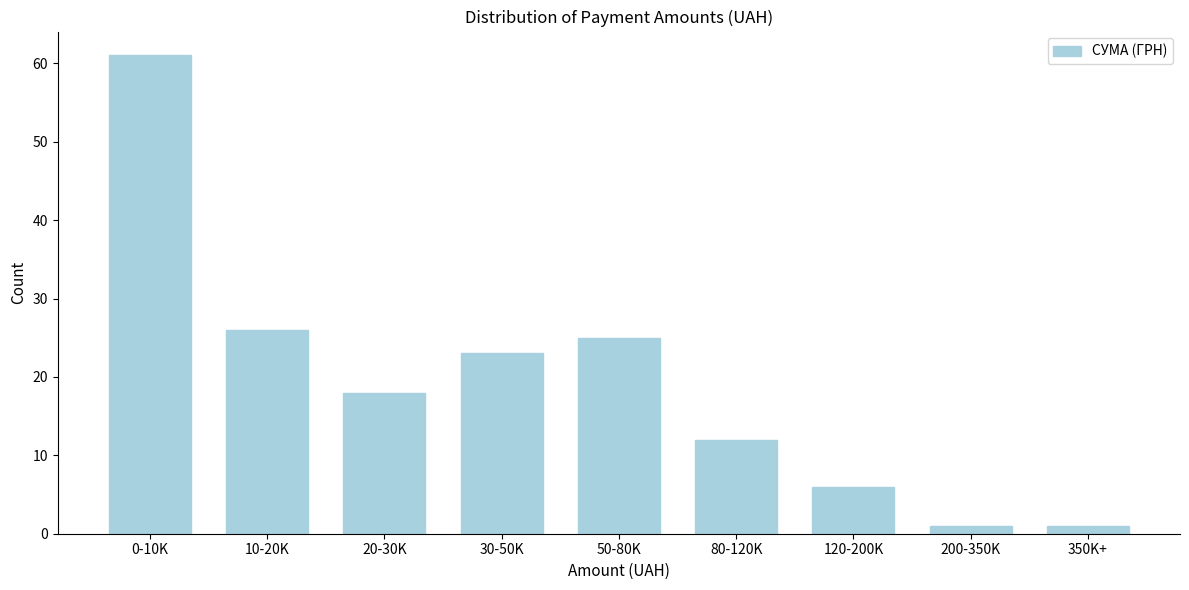

Reading right to left, what are all the values shown in this chart?

1	1	6	12	25	23	18	26	61